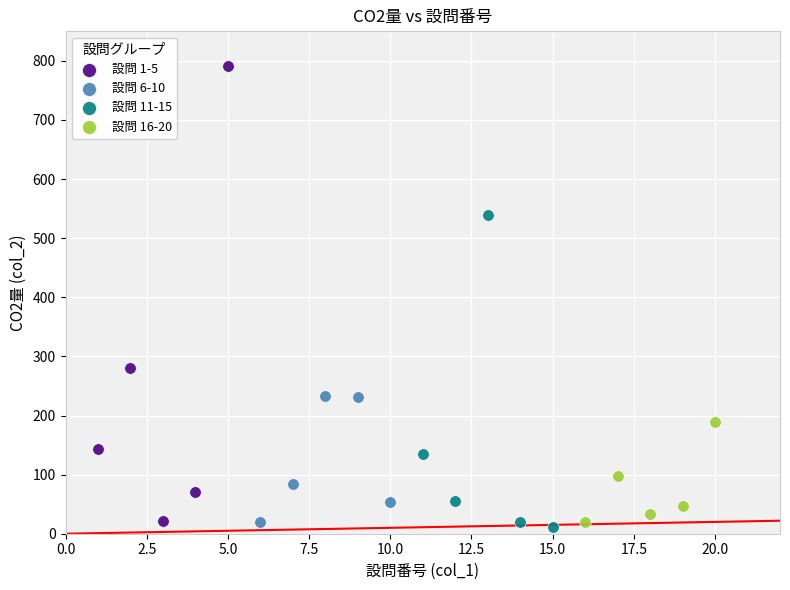

Which series reaches the minimum Y coordinate?

設問 11-15